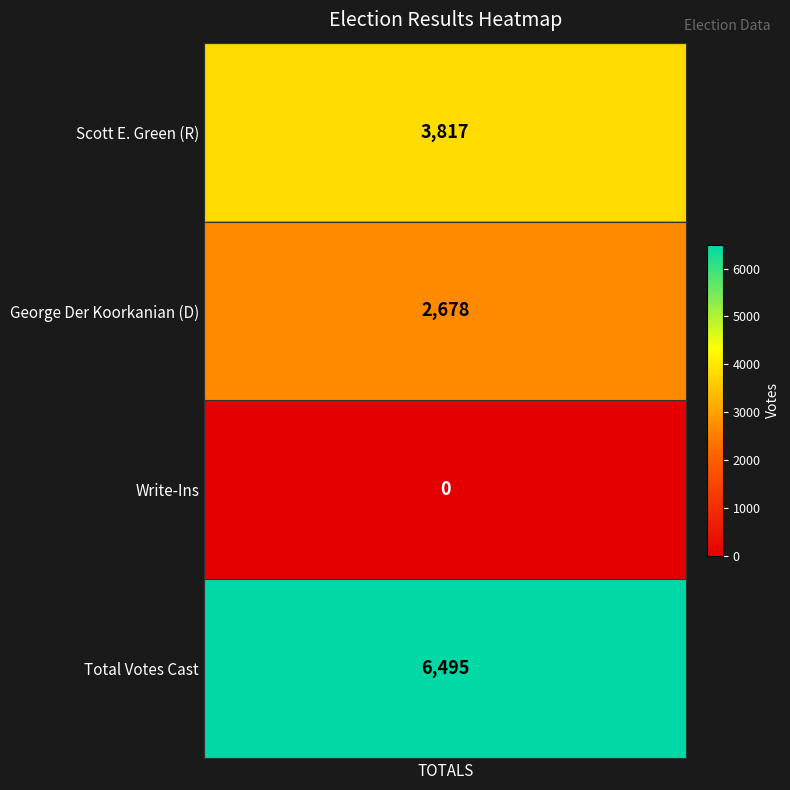

List the labels in order of value, largest first.

3, 0, 1, 2